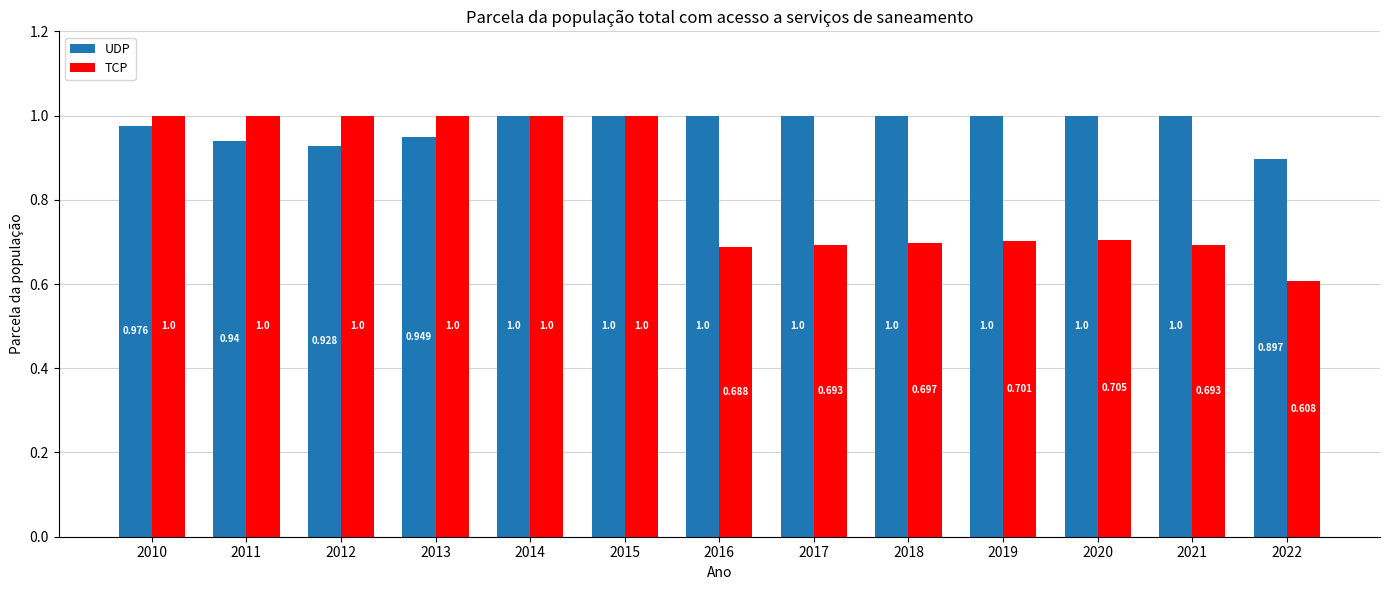

What is the total value across all series at 2014?

2.0